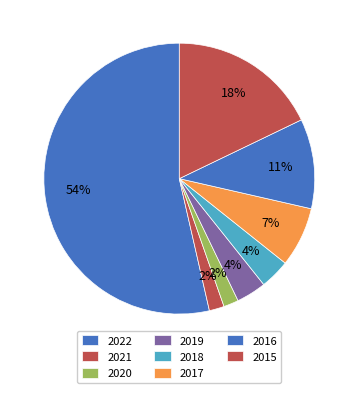

Count the number of slices in the pie.

8